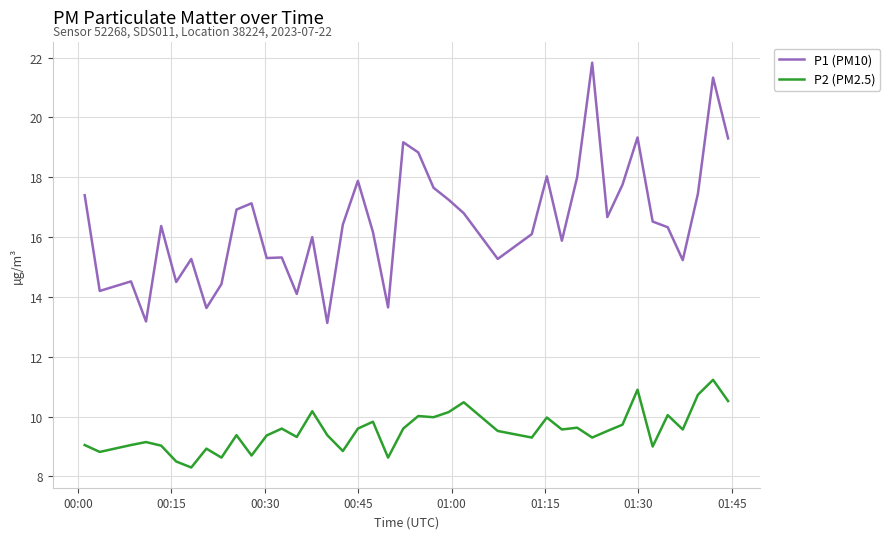

True or false: P1 (PM10) and P2 (PM2.5) intersect in this chart.

False